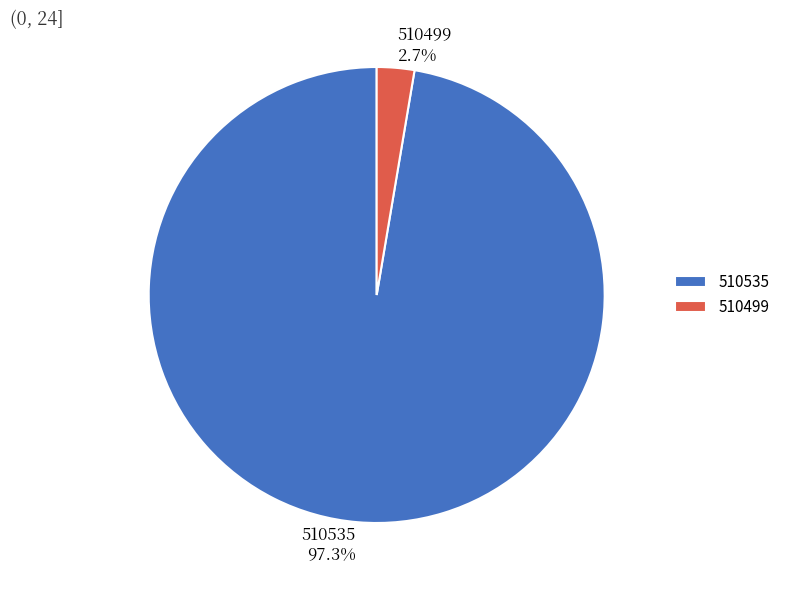

What is the total percentage of 510499 and 510535?

100.0%